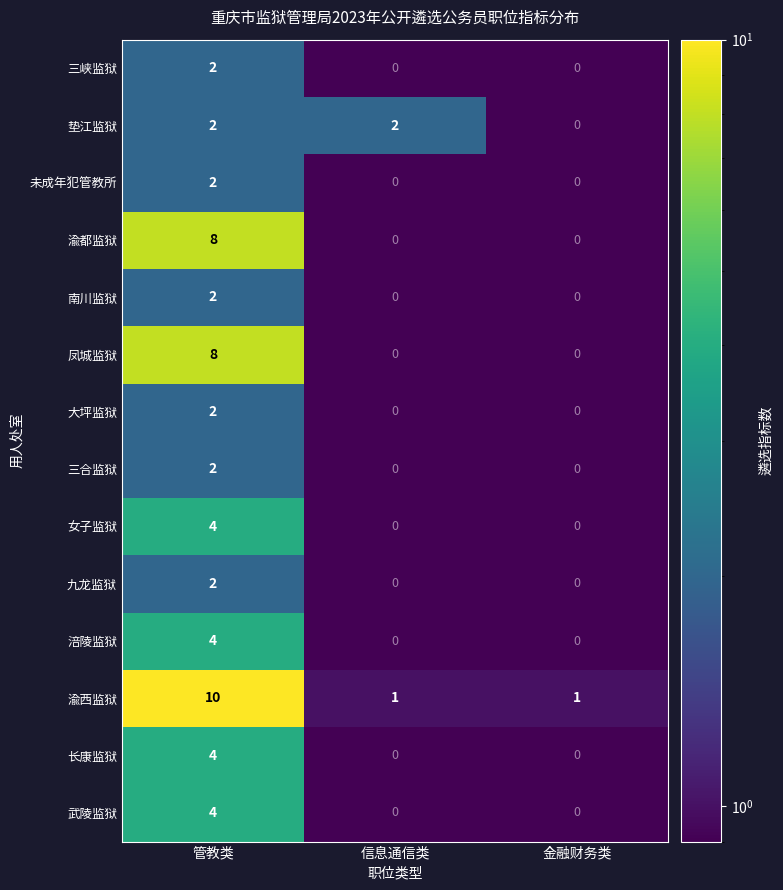

The value of 未成年犯管教所 at 信息通信类 is 0. True or false?

True